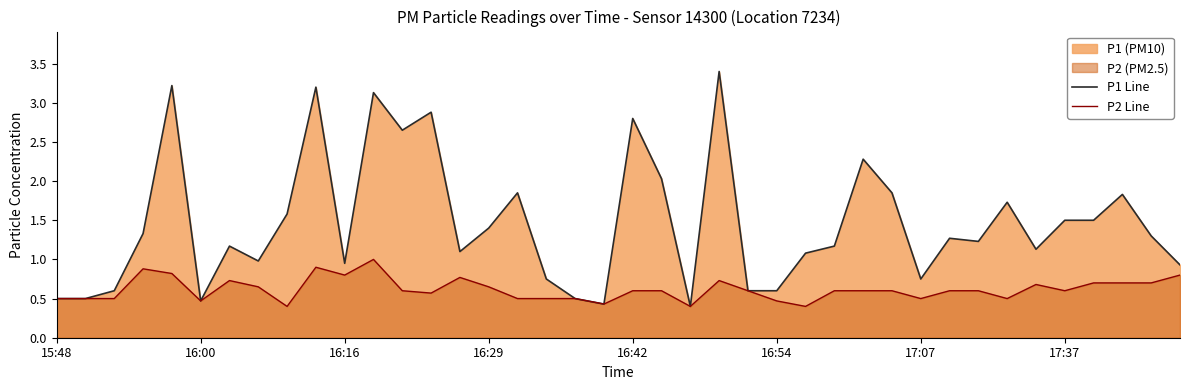

What is the approximate value of P2 Line at 17:37?

0.6